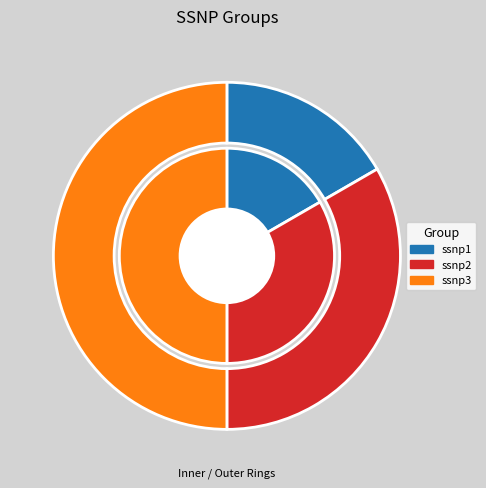

Which slice is the largest?

ssnp3